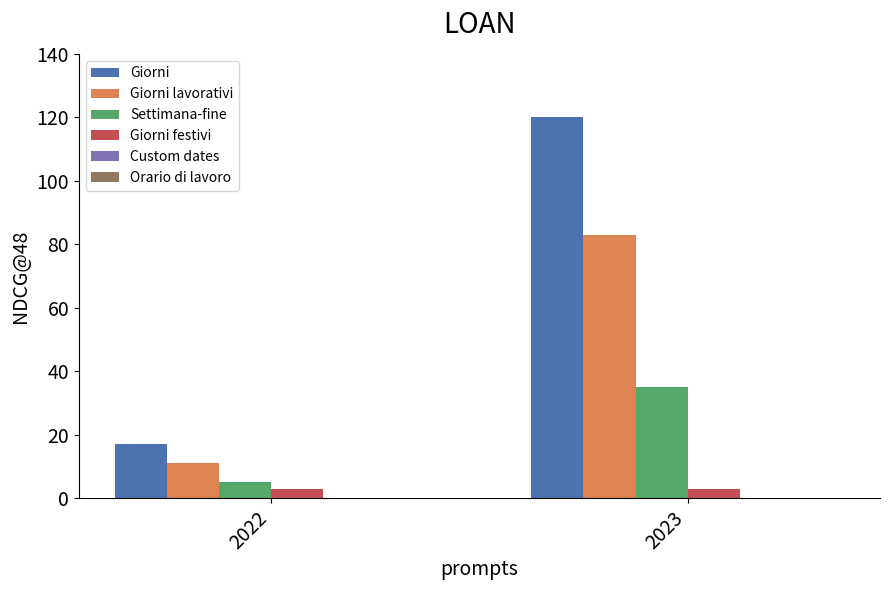

What is the minimum value shown in the chart?

3